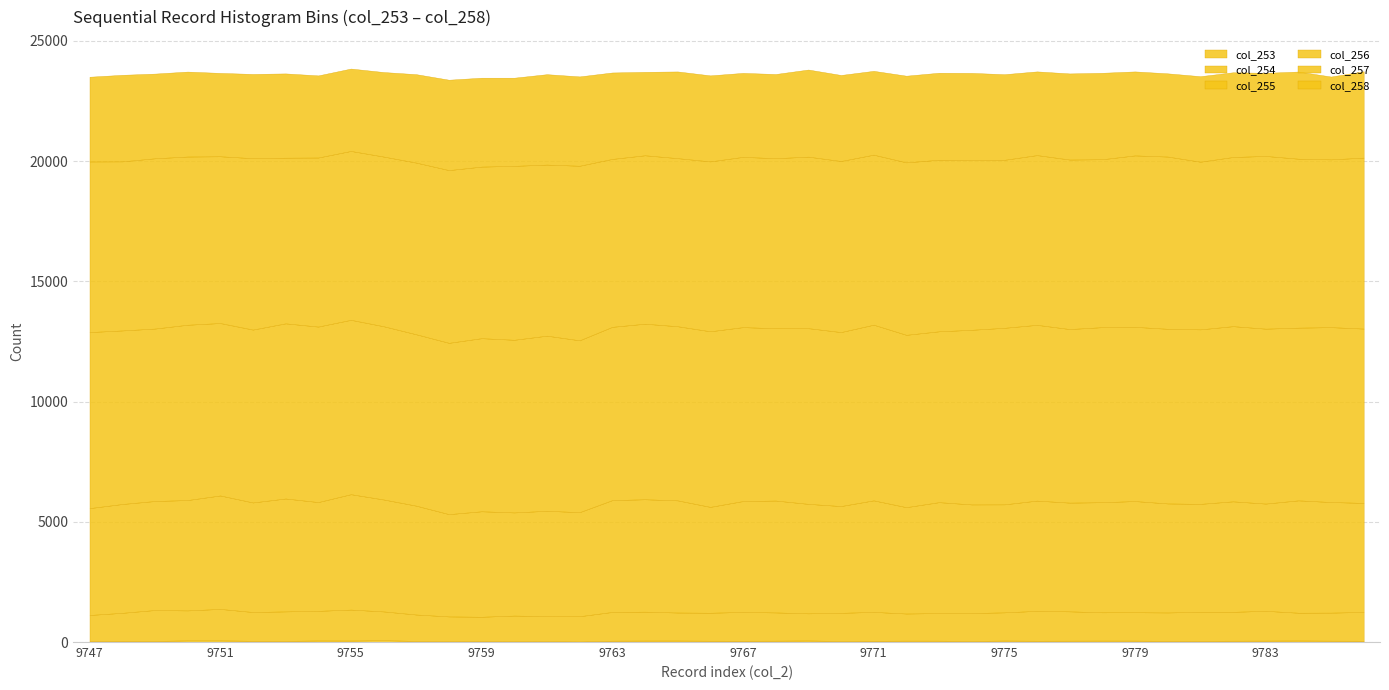

Which series has the largest total across all categories?

col_256